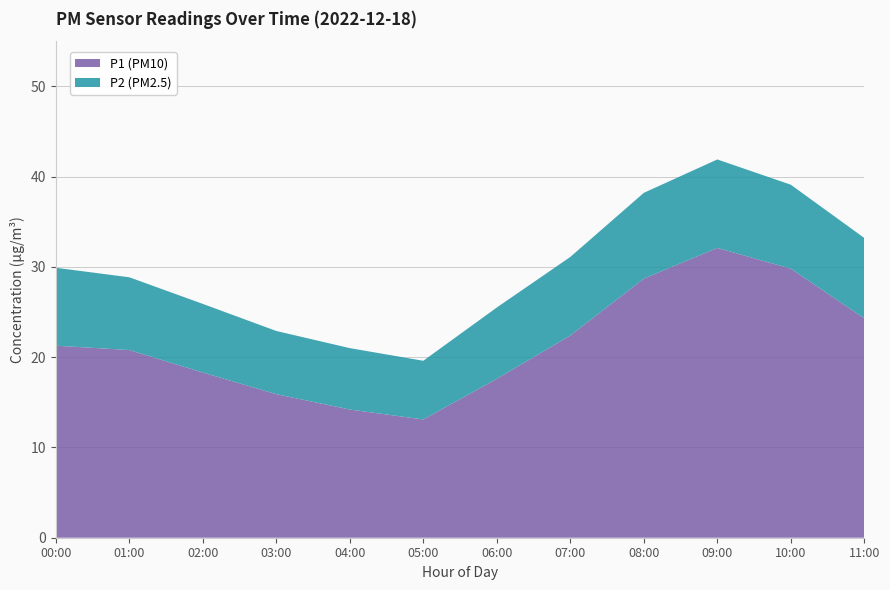

Which category has the highest value in the P1 (PM10) series?

09:00